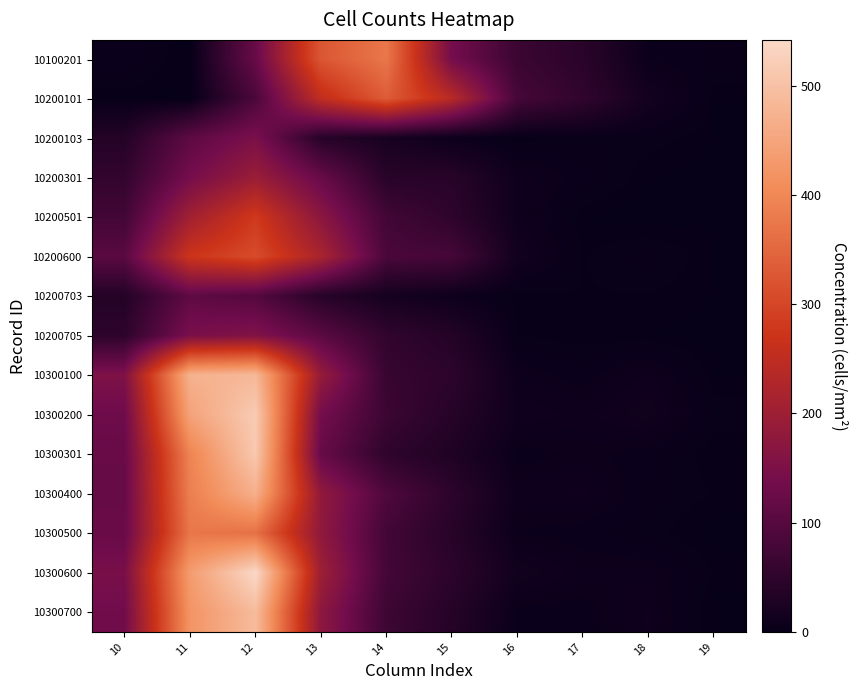

At how many categories does at least one series exceed 200?

5